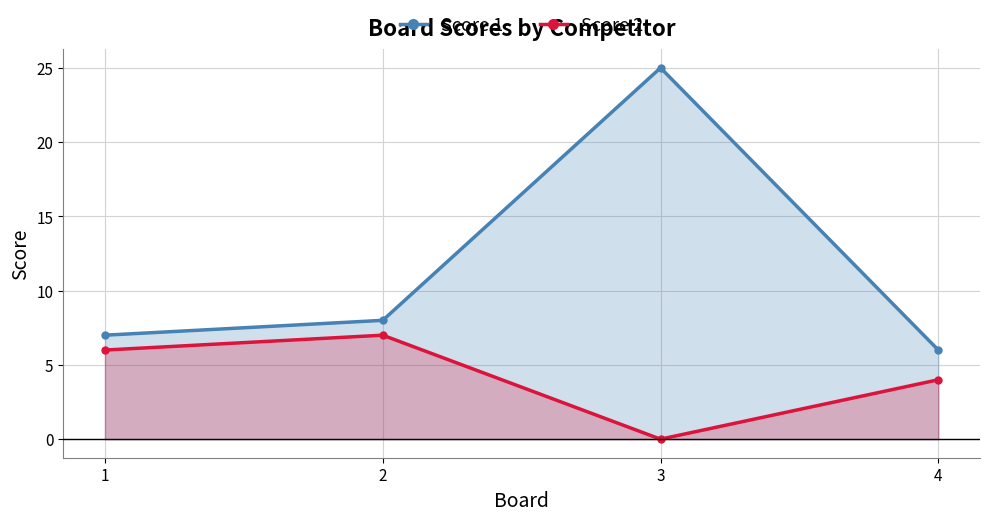

Reading left to right, what are all the values shown in this chart?

Score 1: 1=7	2=8	3=25	4=6
Score 2: 1=6	2=7	3=0	4=4